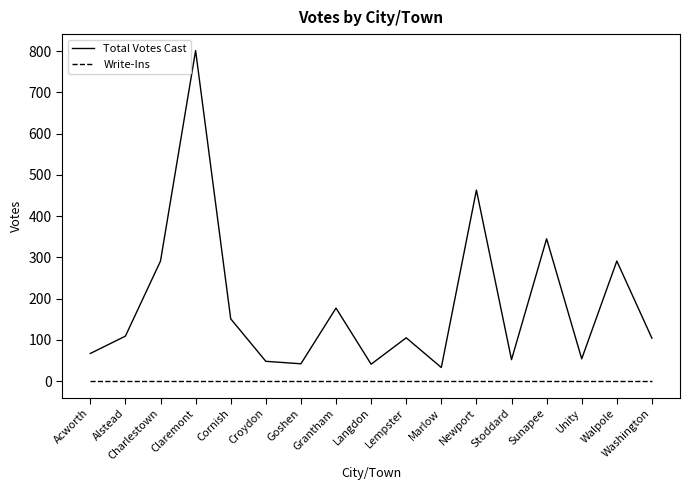

What is the total value across all series at Claremont?

801